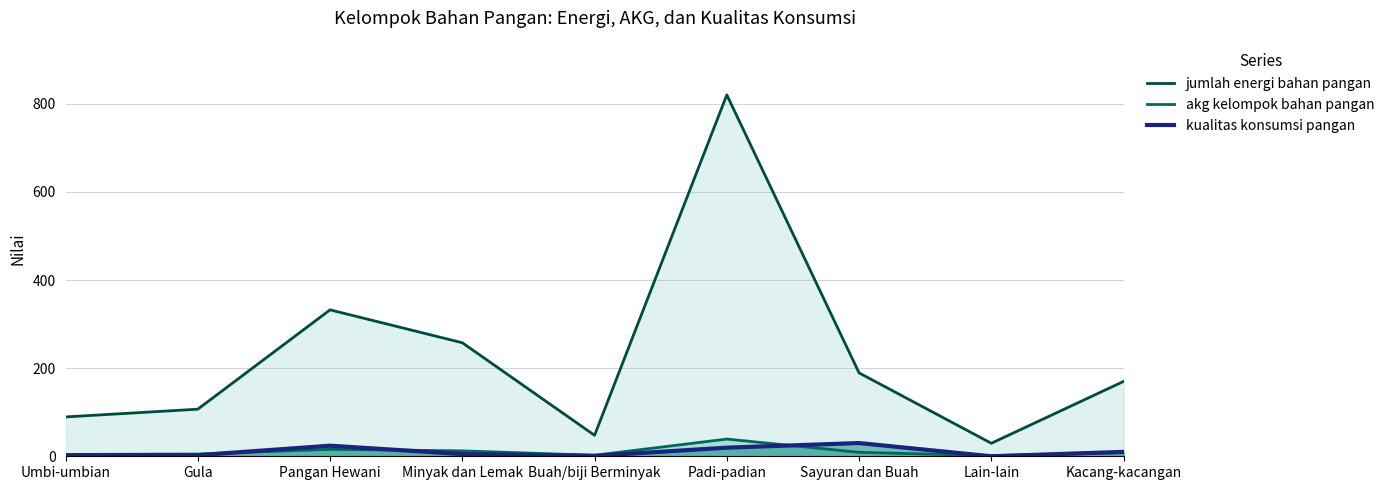

How many values in the jumlah energi bahan pangan series exceed 169?

5